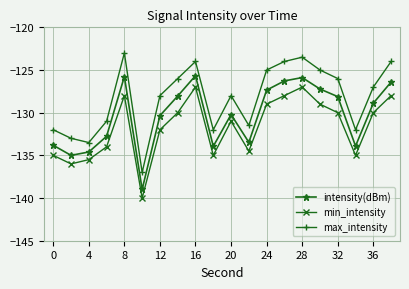

Which series has the widest spread of values?

max_intensity